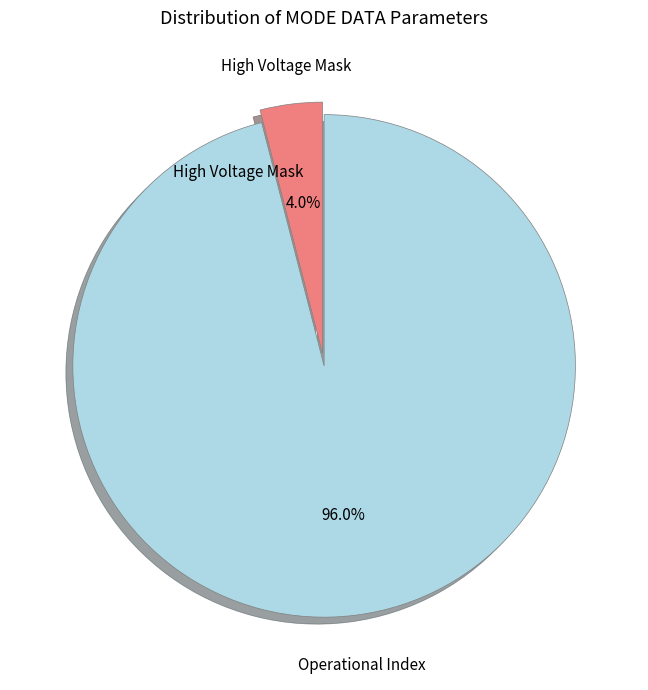

Is there any slice that represents more than half of the pie?

Yes